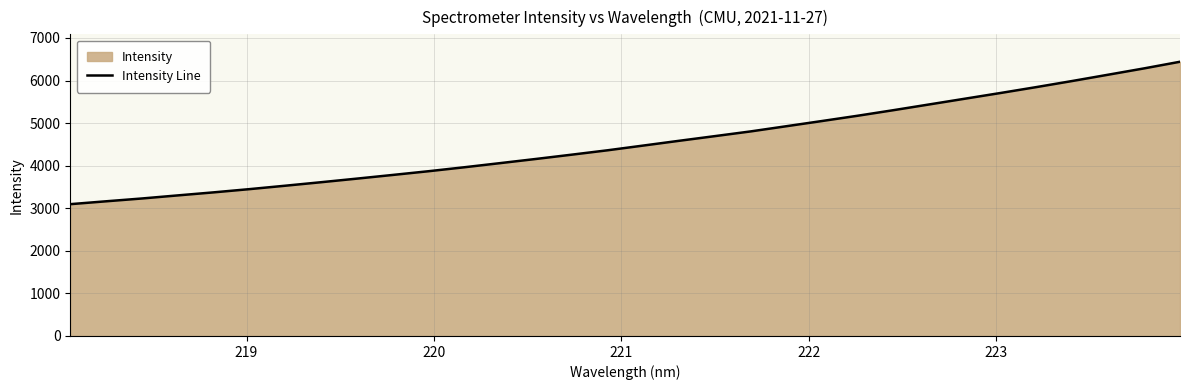

Count the number of data series in this chart.

1